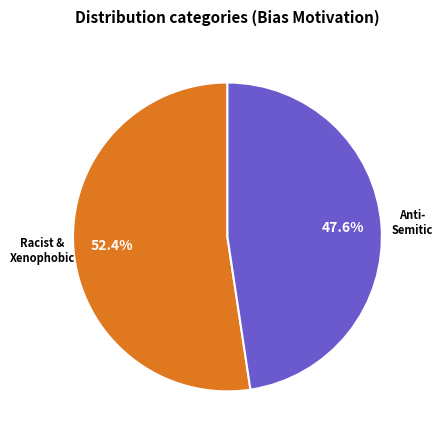

How many segments does this pie chart have?

2